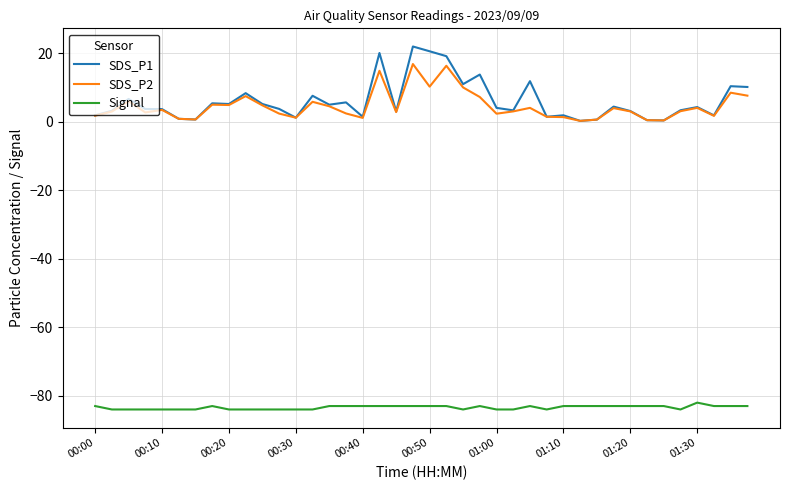

Rank the series by their maximum value, from lowest to highest.

Signal, SDS_P2, SDS_P1